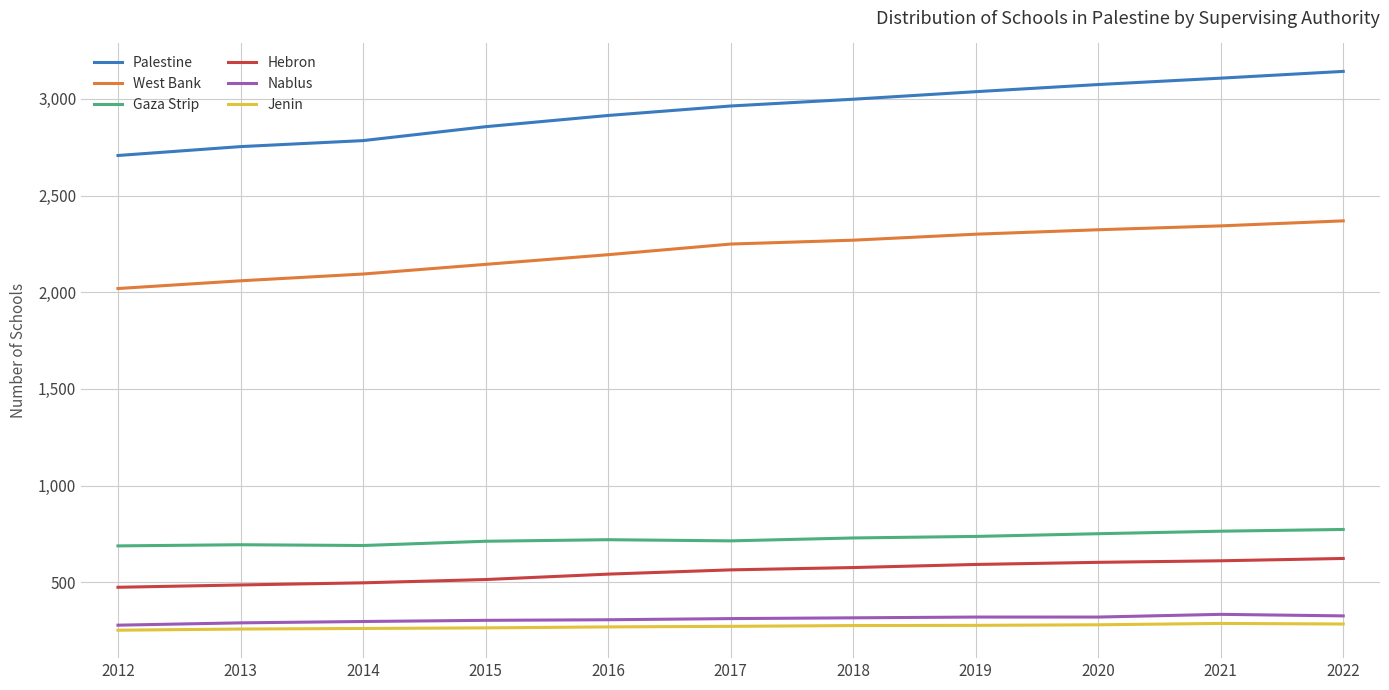

What is the sum of all West Bank values?

24363